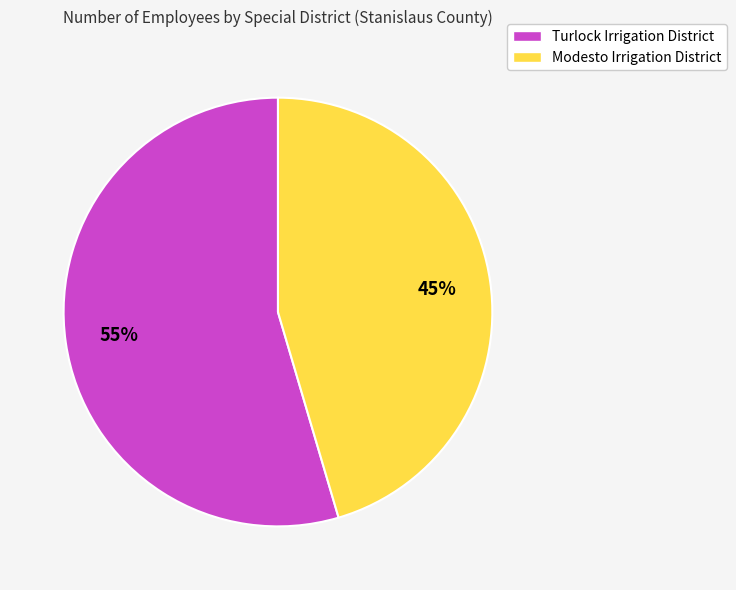

Which slice is the smallest?

Modesto Irrigation District